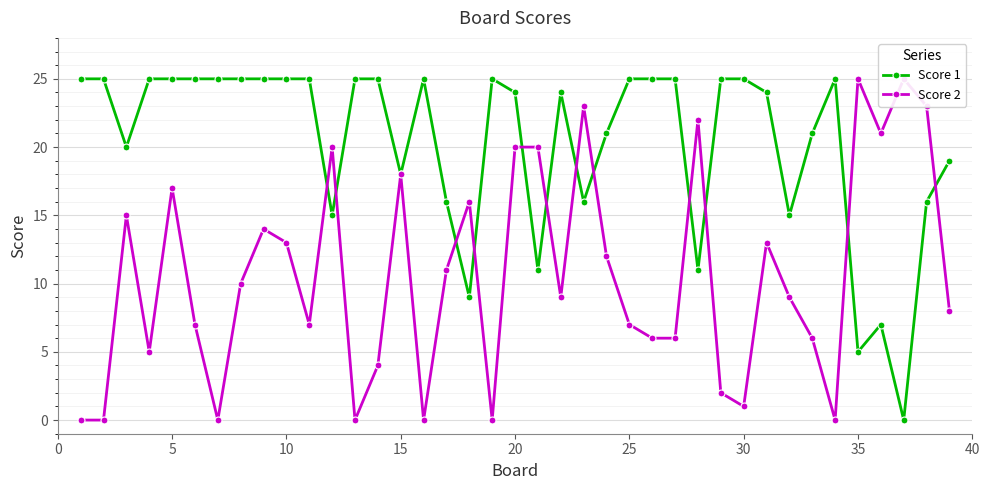

What is the highest value of the Score 2 series?

25